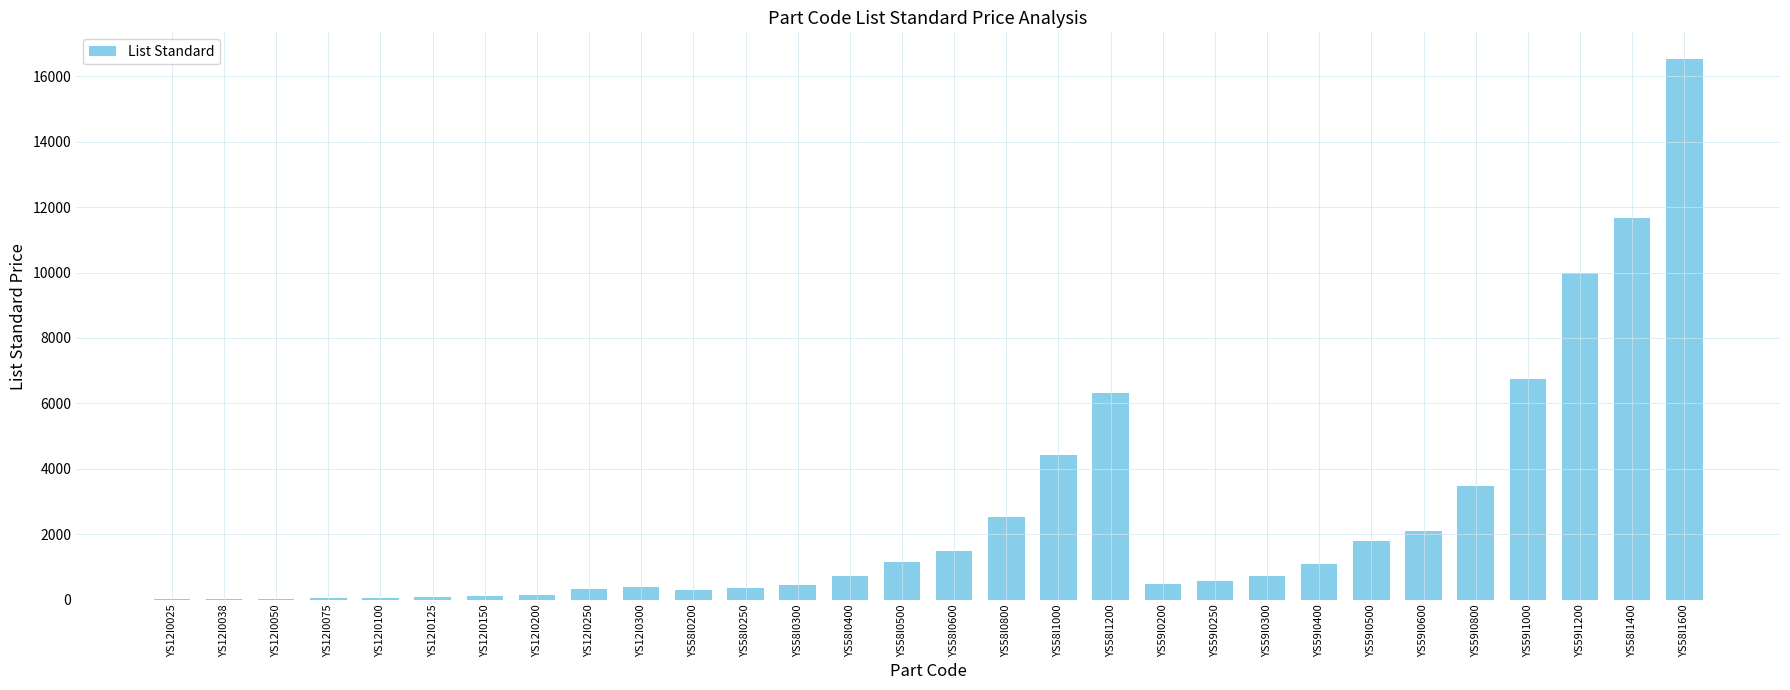

What is the maximum value shown in the chart?

16513